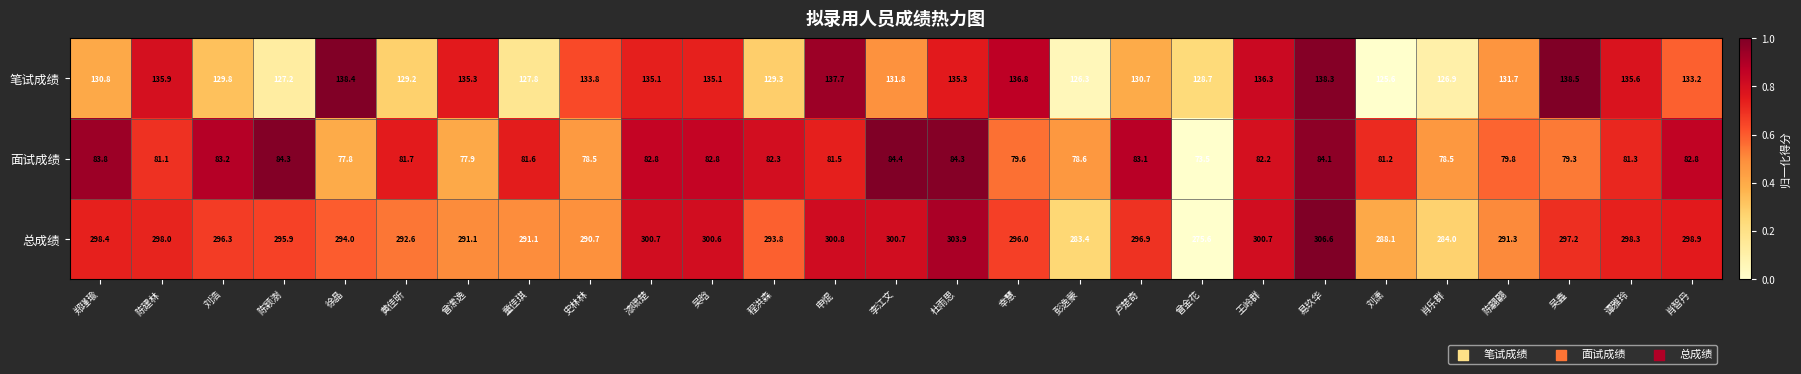

The value of 总成绩 at 肖智丹 is 298.9. True or false?

True